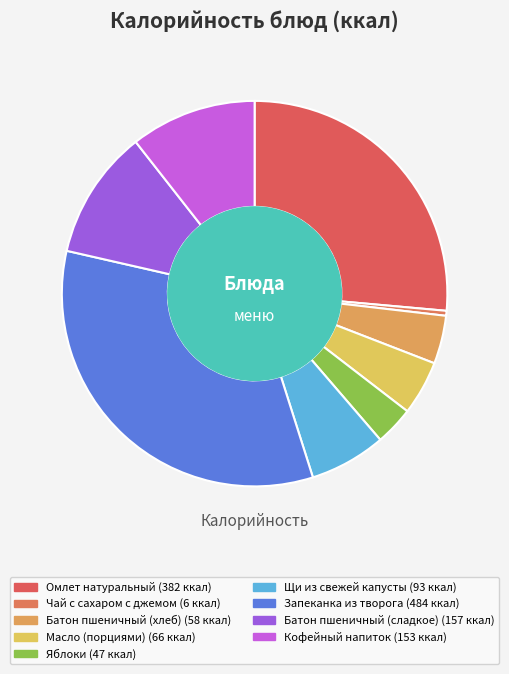

What is the smallest slice in the pie chart?

Чай с сахаром с джемом